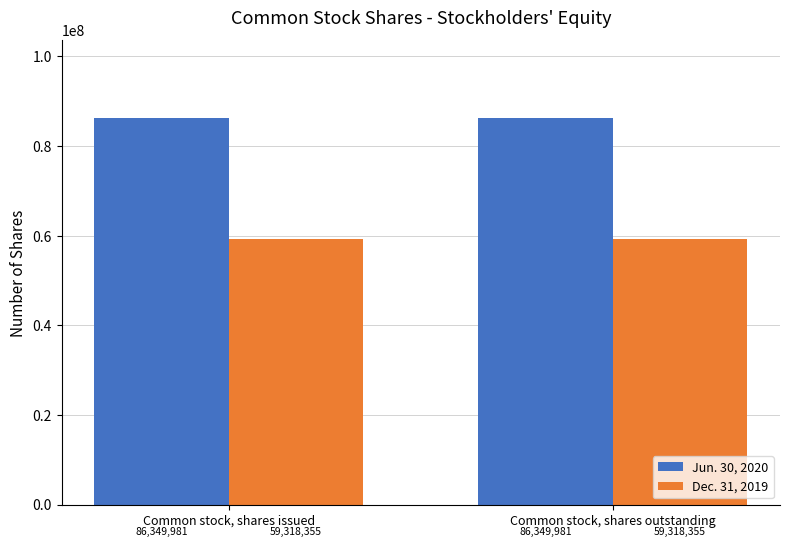

What is the label of the 2nd bar from the left?

Common stock, shares outstanding